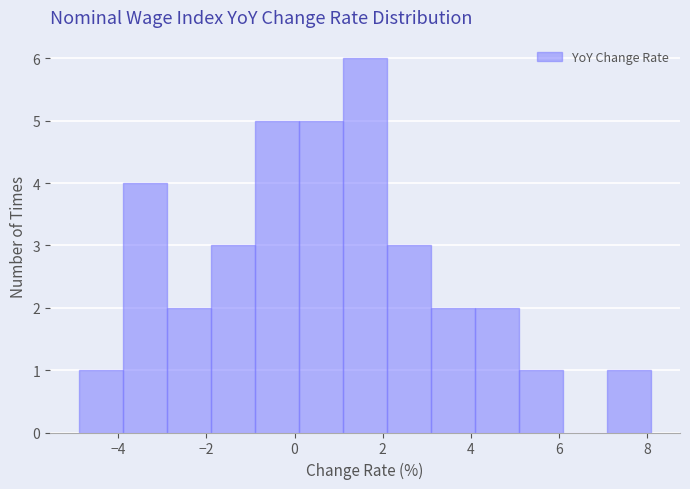

Over which range of the x-axis is the bar tallest?

1.1 to 2.1